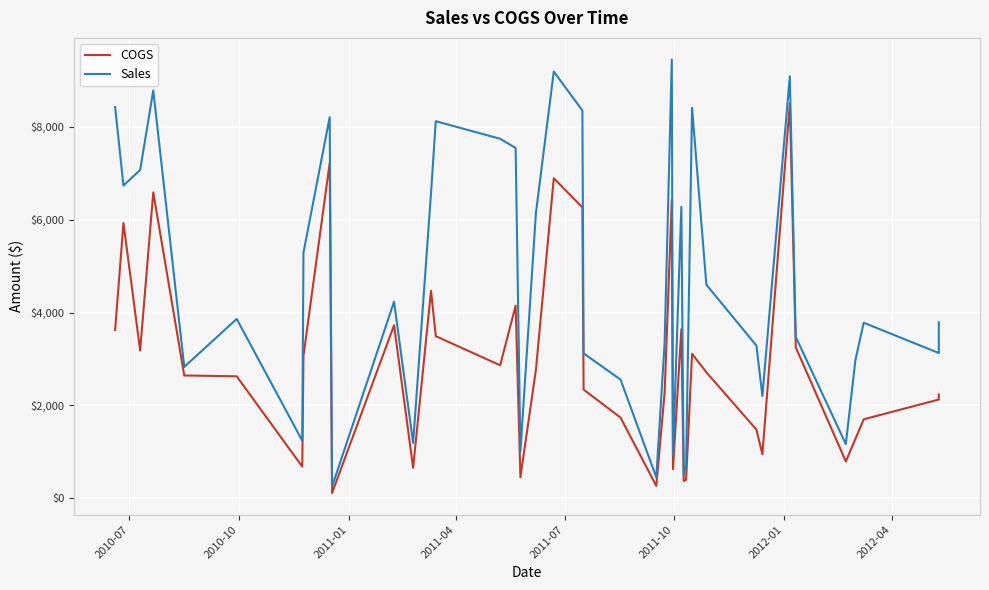

Reading left to right, what are all the values shown in this chart?

COGS: 3623.9	5927.7	3181.6	6587.7	2645.1	2626.7	682.2	3068.4	7221.7	114.5	3726.3	655.2	4467.8	3491.9	2864.6	4149.3	454.2	2763.3	6892.2	6263.6	2341.2	1738.6	266.3	2280.2	6424.8	627.9	3641.6	373.7	396.1	3111.5	2714.0	1479.2	947.6	8498.8	3249.6	793.9	1278.0	1701.1	2127.3	2236.3
Sales: 8427.8	6736.1	7070.2	8783.6	2828.9	3862.8	1240.4	5290.3	8206.5	254.3	4234.4	1191.2	6570.4	8120.6	7742.3	7544.3	1009.4	6140.7	9189.5	8351.5	3121.5	2556.8	451.4	3353.2	9448.3	923.4	6278.7	498.2	720.2	8409.4	4600.0	3287.2	2203.8	9089.6	3475.5	1167.5	2972.0	3780.3	3128.3	3790.4